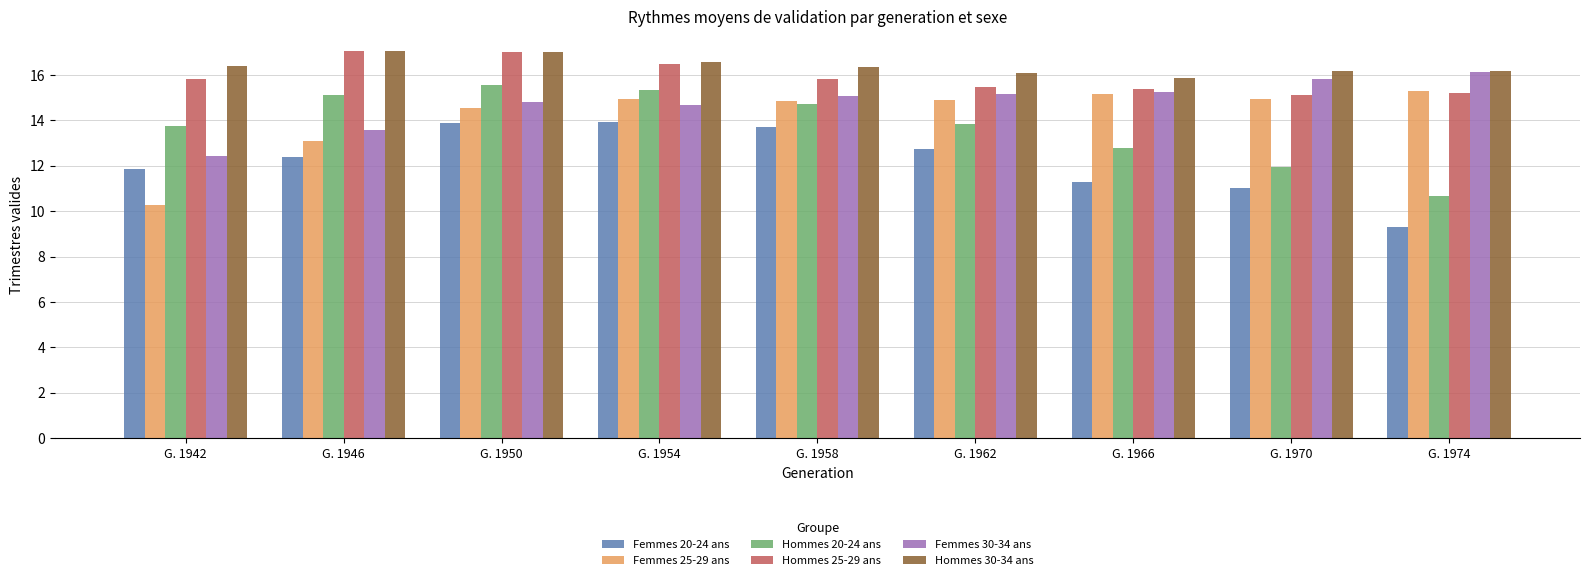

What is the difference between the second highest and minimum values in the Hommes 30-34 ans series?

1.2